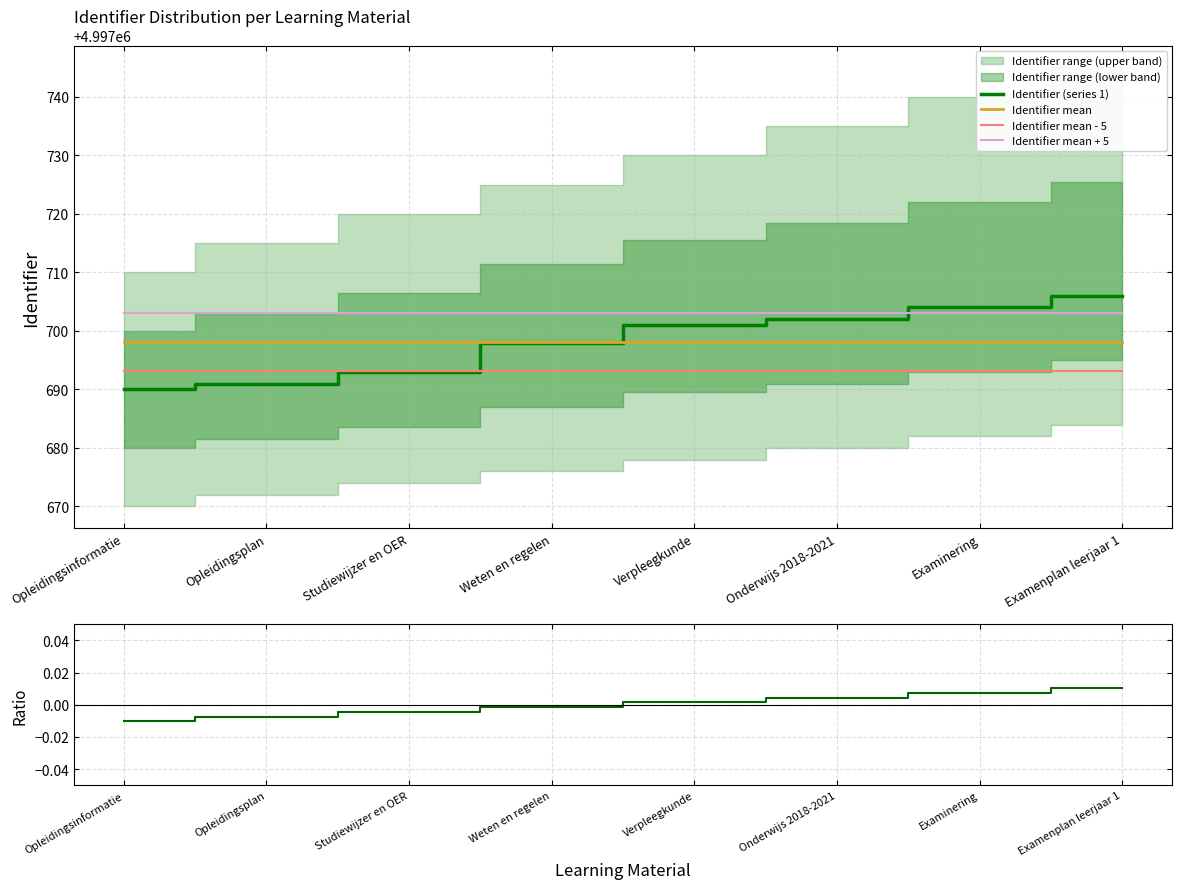

True or false: Ratio and Identifier mean + 5 intersect in this chart.

False